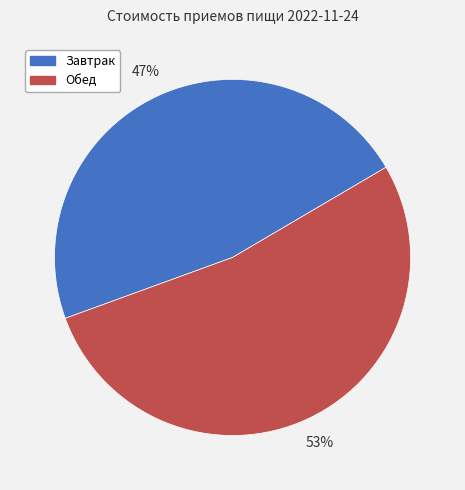

Is it true that Завтрак is 47% of the pie?

True